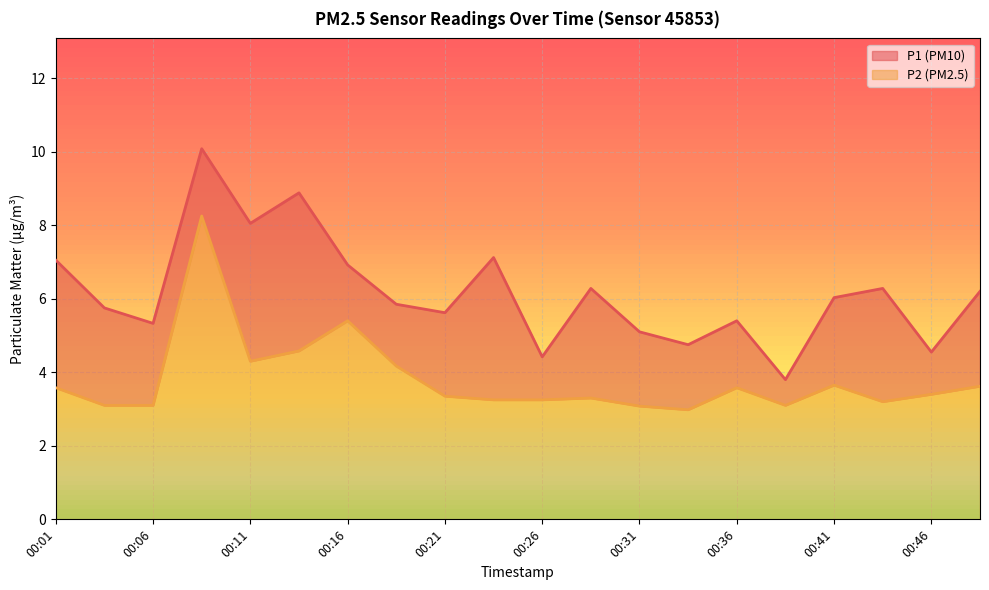

True or false: P1 has more than 0 points higher than both neighbors.

True